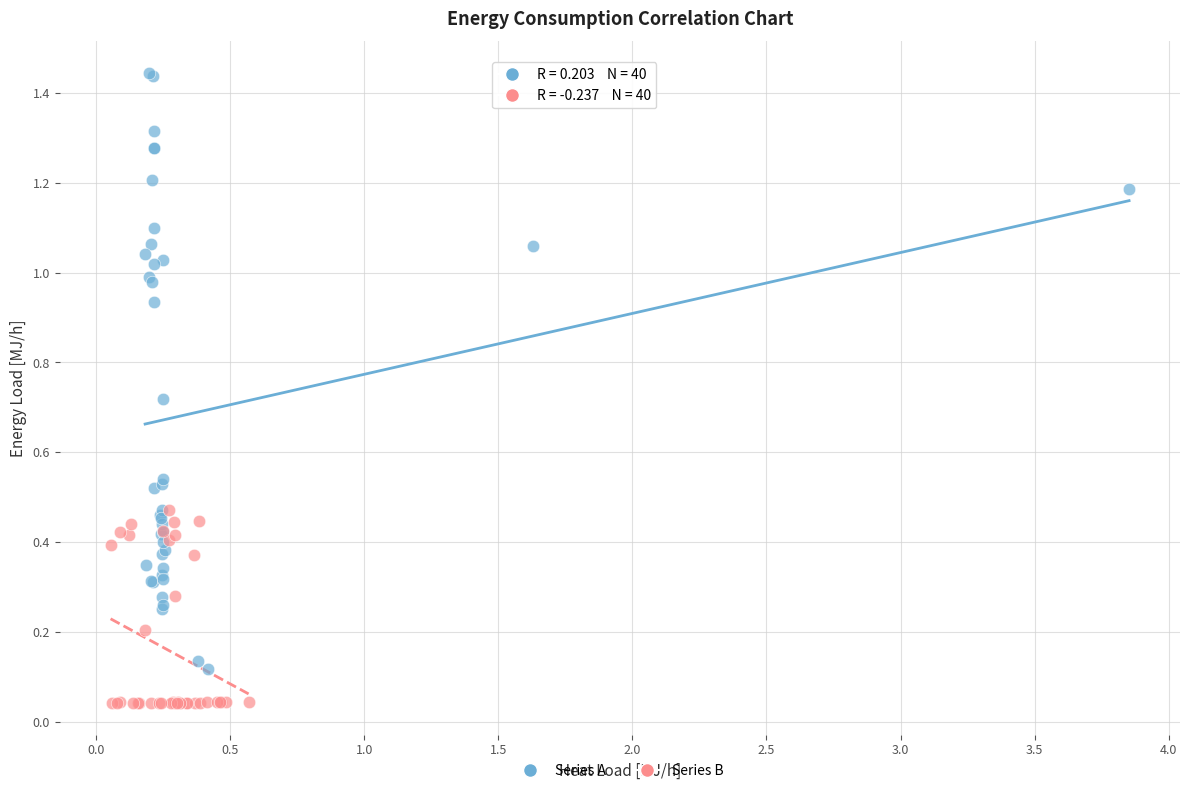

Which series contains the lowest Y value?

Series B